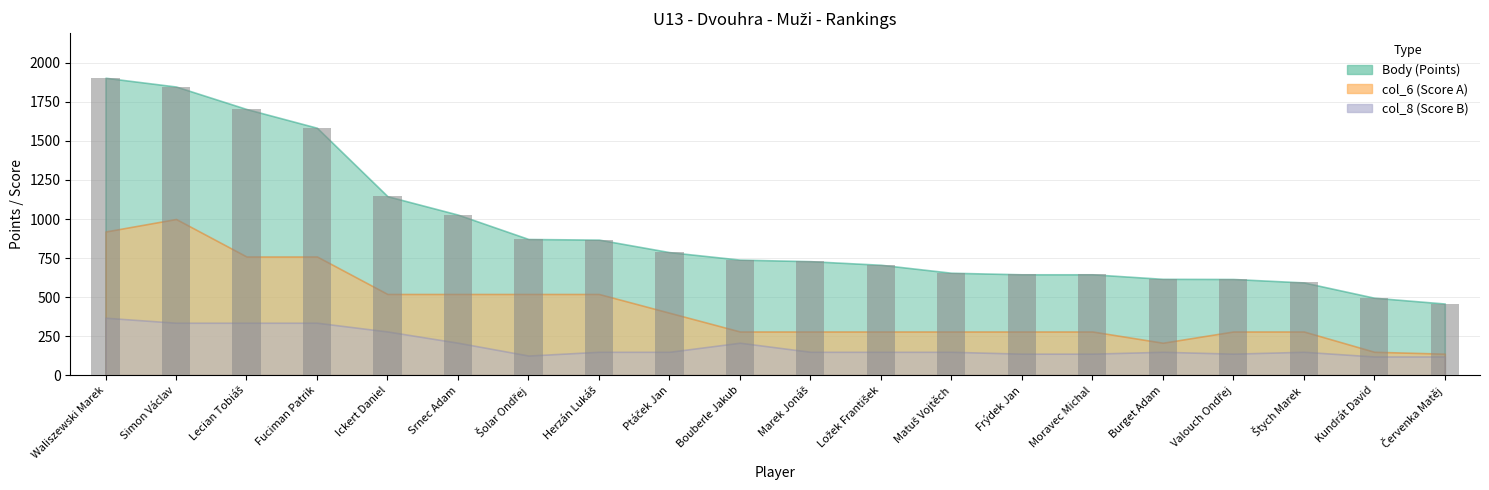

The chart shows a value of 496 at Kundrát David. True or false?

True